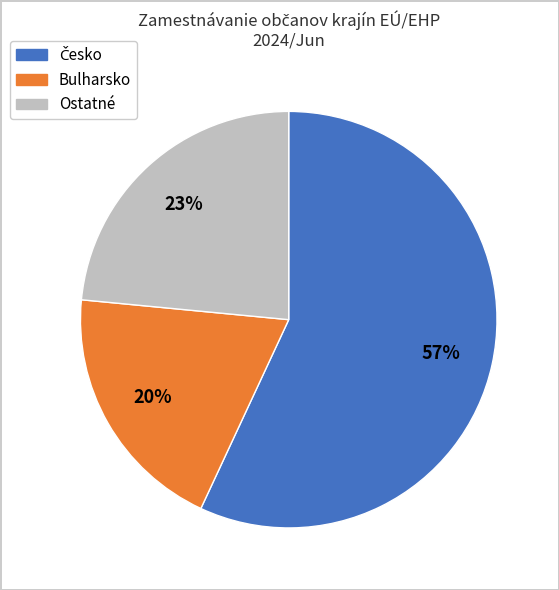

To the nearest percent, what is the average slice percentage?

33%